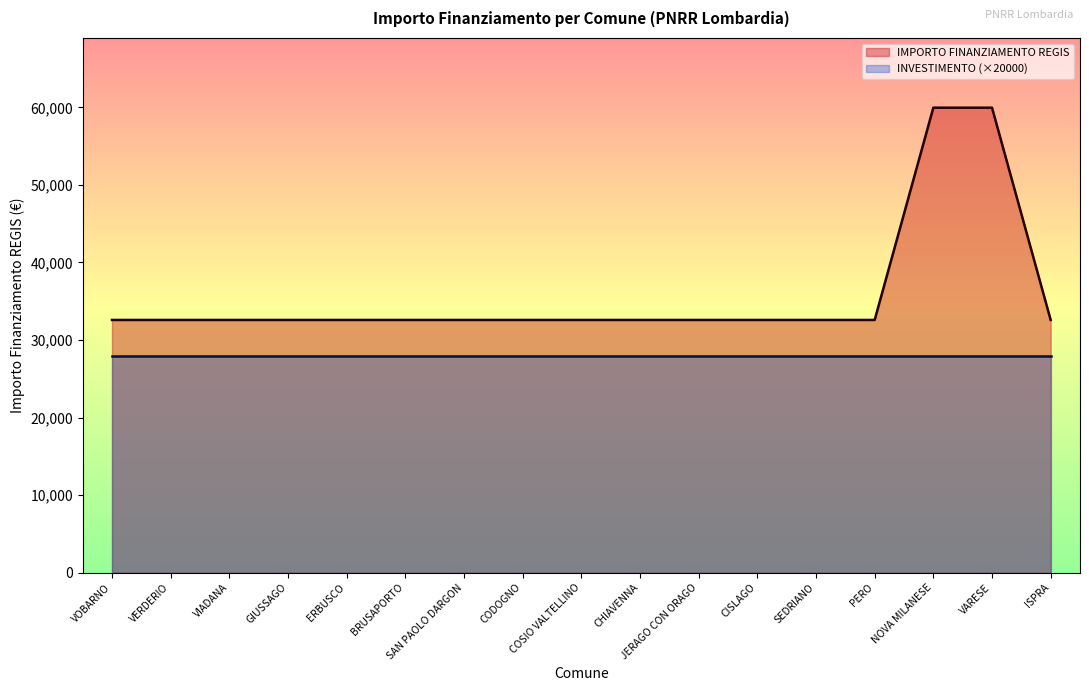

True or false: the data has more than 0 interior local peaks.

False